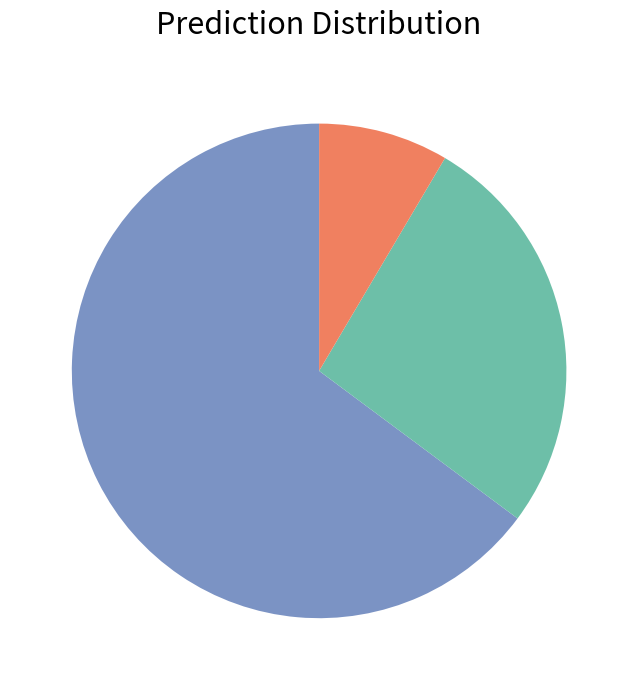

Is there any slice that represents more than half of the pie?

Yes